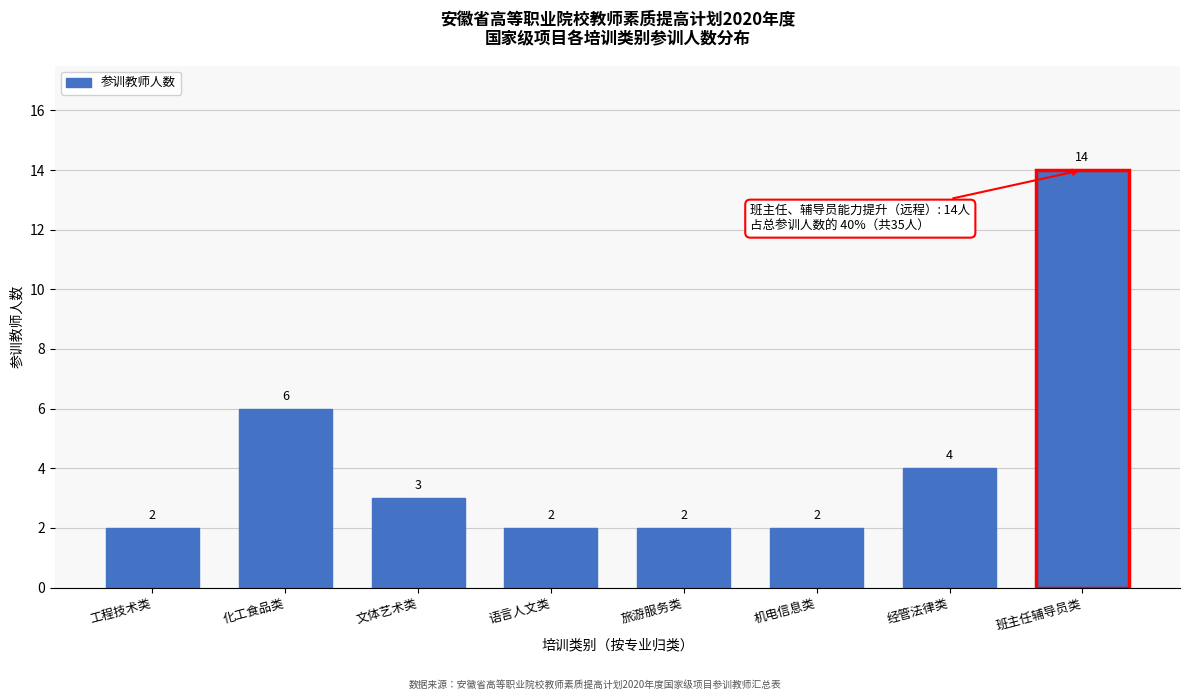

Reading left to right, transcribe all the data shown in this chart.

工程技术类=2	化工食品类=6	文体艺术类=3	语言人文类=2	旅游服务类=2	机电信息类=2	经管法律类=4	班主任辅导员类=14